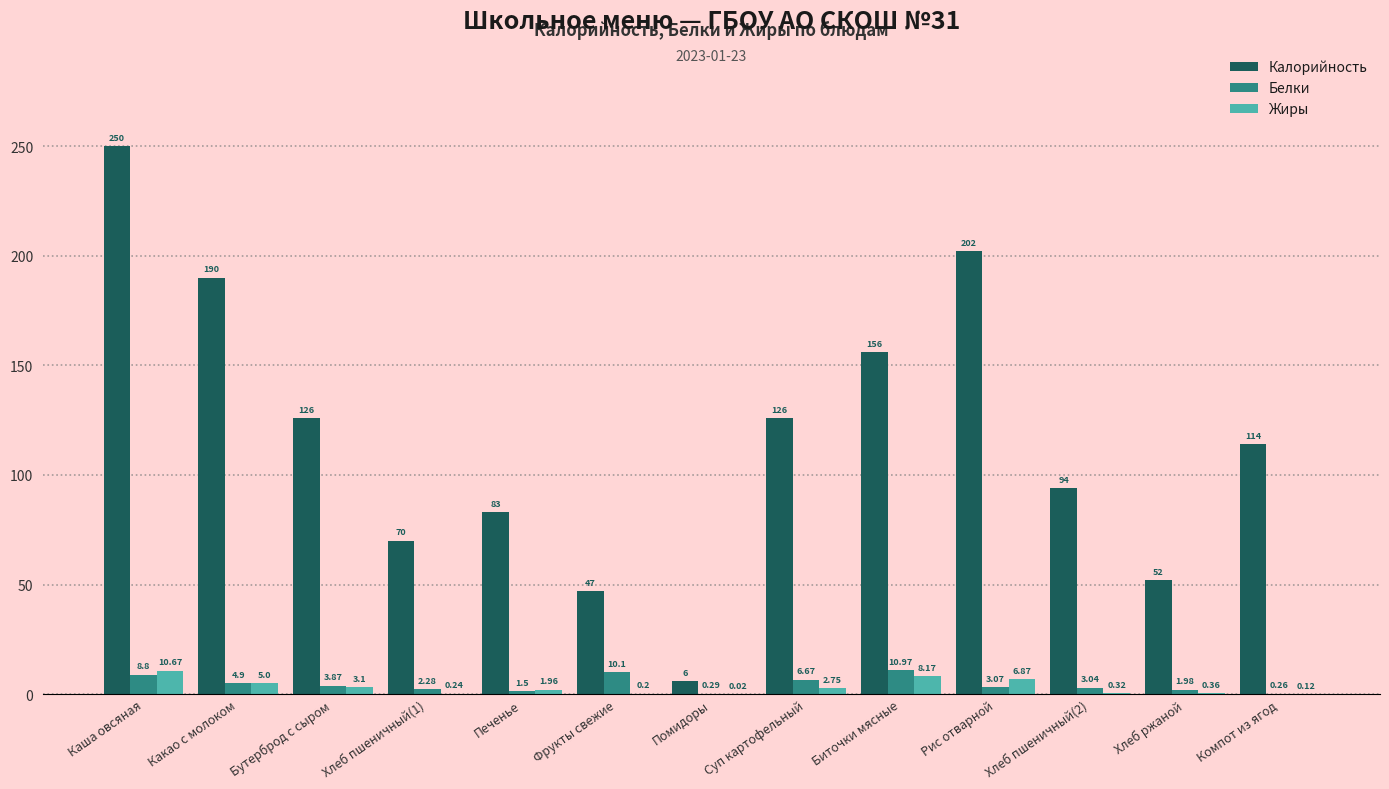

What is the total value across all series at Какао с молоком?

199.9